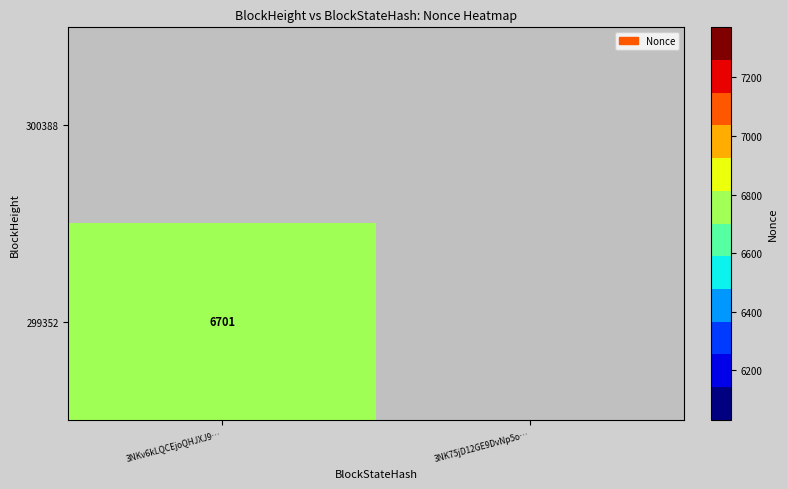

Rank the series by their maximum value, from lowest to highest.

300388, 299352